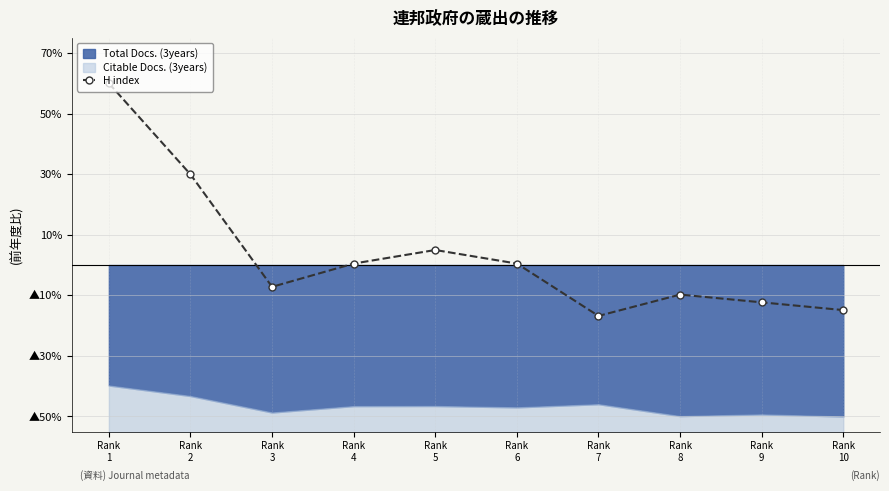

At which label is the value closest to 21?

Rank
2